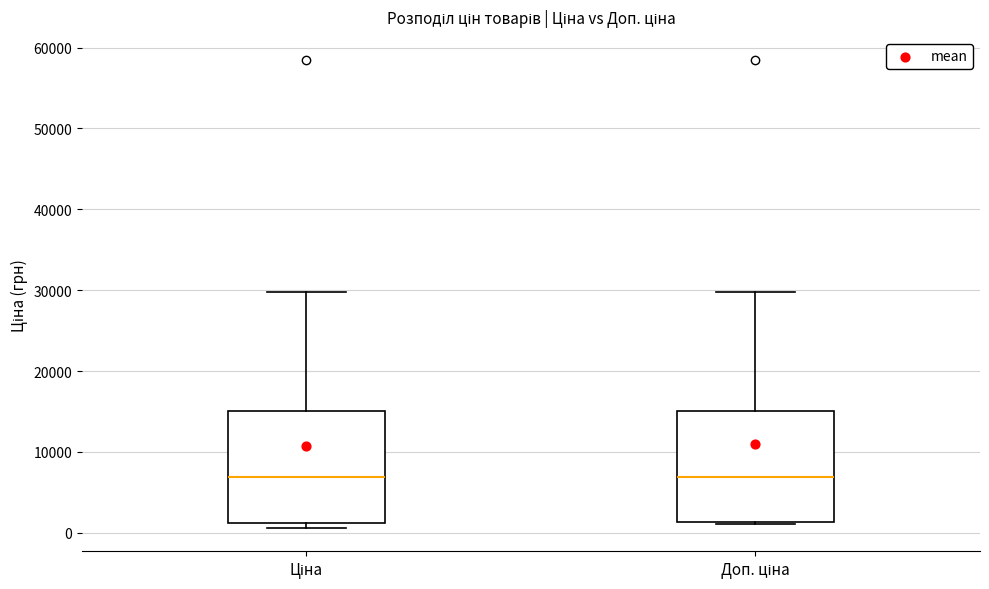

Where does the upper whisker of the box for Доп. ціна end on the y-axis? The values are not printed on the chart, so give them approximately, as read against the axis.

30000